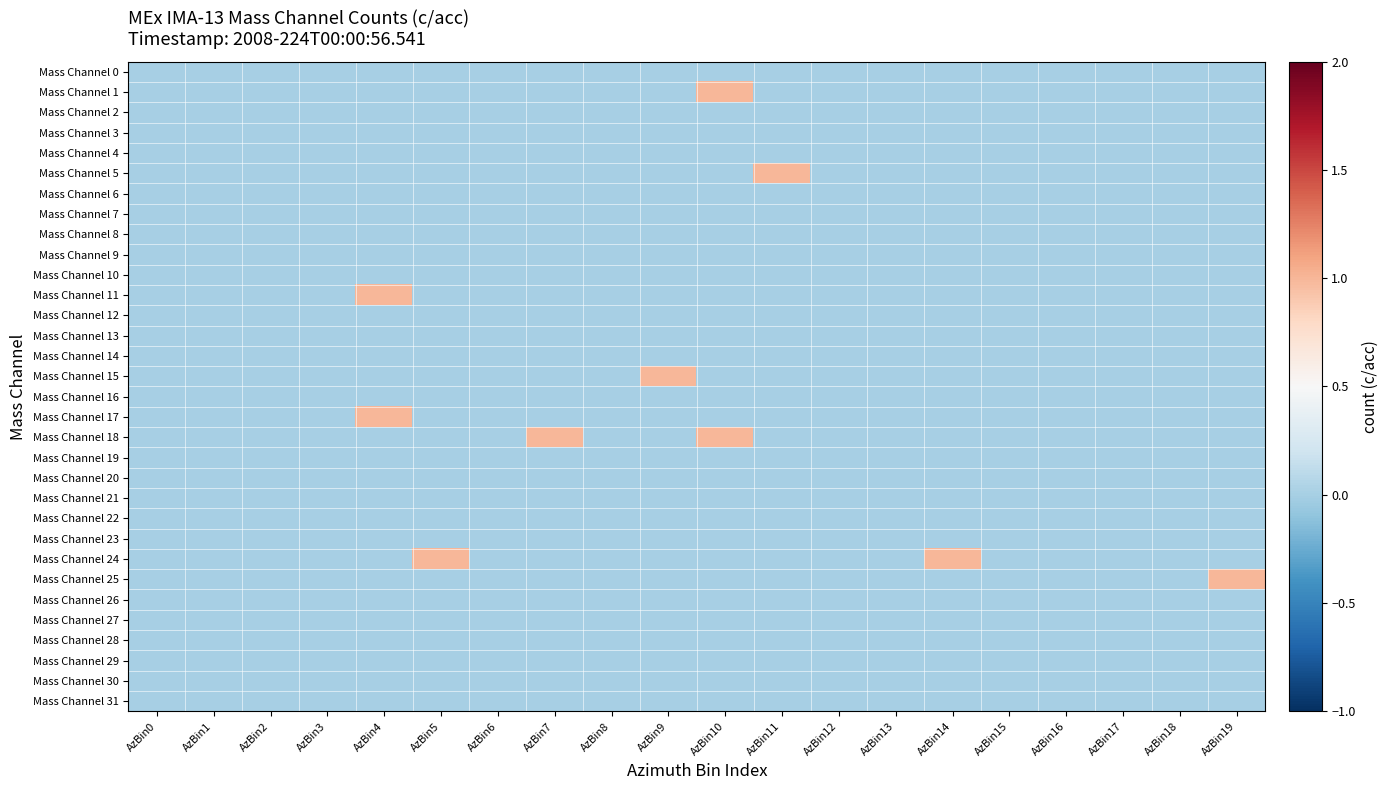

List the series in order of their peak value, lowest first.

Mass Channel 0, Mass Channel 2, Mass Channel 3, Mass Channel 4, Mass Channel 6, Mass Channel 7, Mass Channel 8, Mass Channel 9, Mass Channel 10, Mass Channel 12, Mass Channel 13, Mass Channel 14, Mass Channel 16, Mass Channel 19, Mass Channel 20, Mass Channel 21, Mass Channel 22, Mass Channel 23, Mass Channel 26, Mass Channel 27, Mass Channel 28, Mass Channel 29, Mass Channel 30, Mass Channel 31, Mass Channel 1, Mass Channel 5, Mass Channel 11, Mass Channel 15, Mass Channel 17, Mass Channel 18, Mass Channel 24, Mass Channel 25